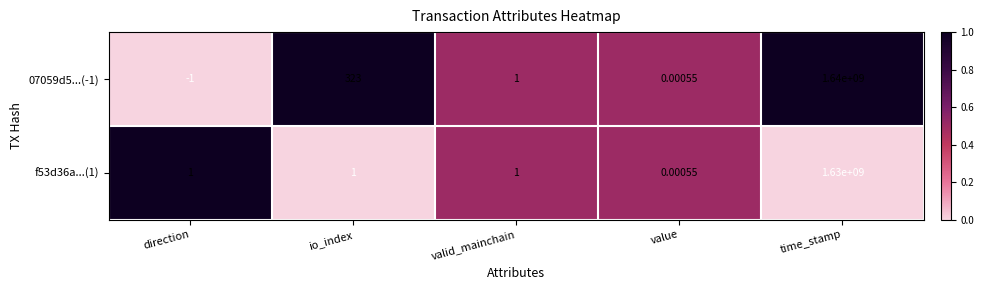

Which category has the highest value across all series?

time_stamp